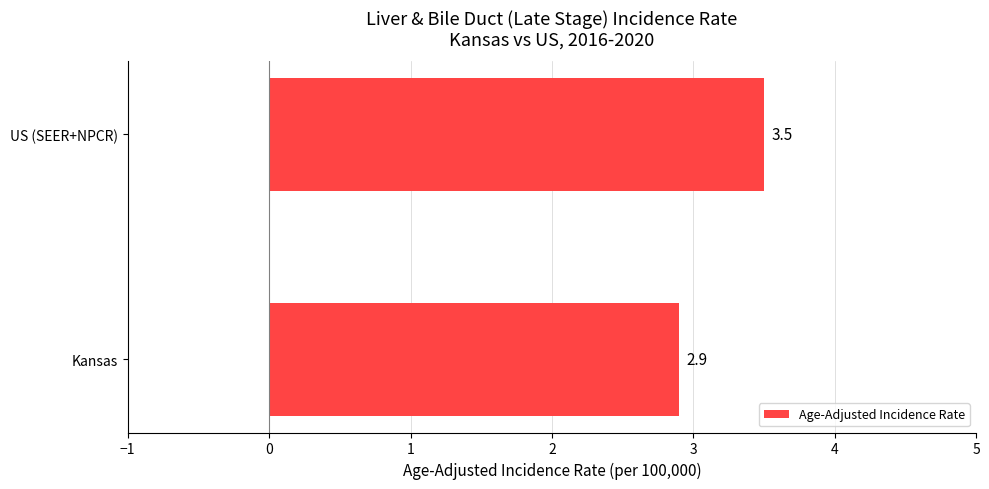

Reading bottom to top, extract all data points from this chart.

2.9	3.5